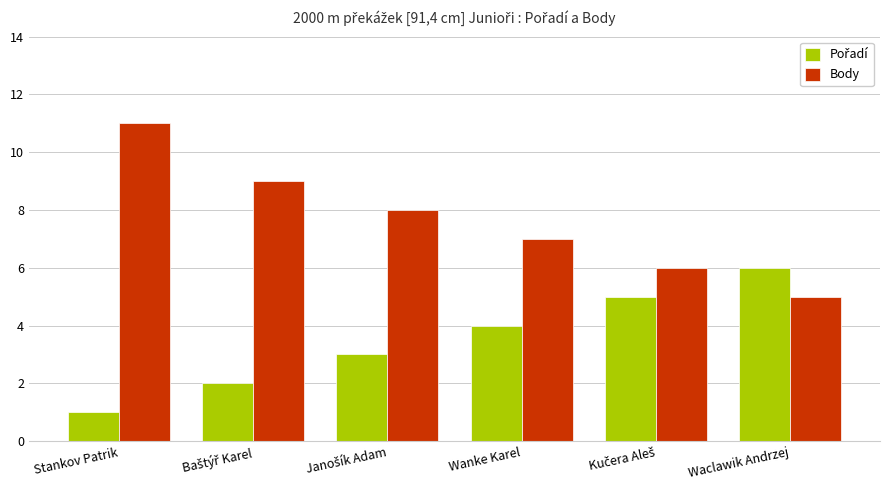

What is the minimum value for Body?

5